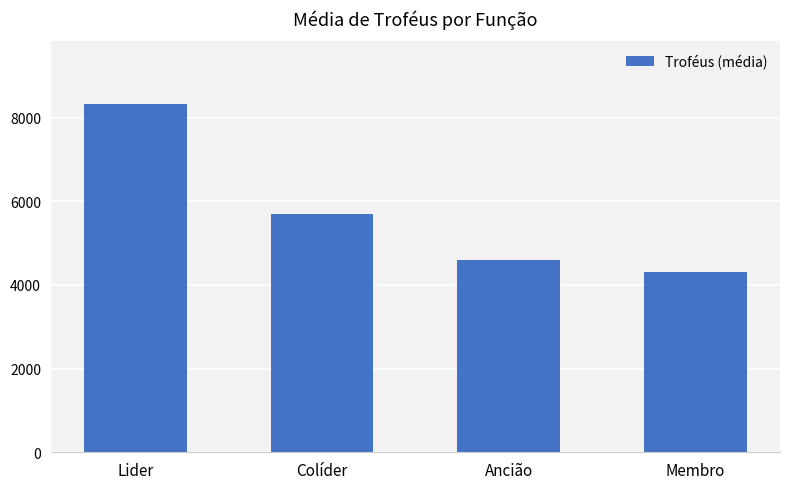

List the labels in order of value, largest first.

Lider, Colíder, Ancião, Membro